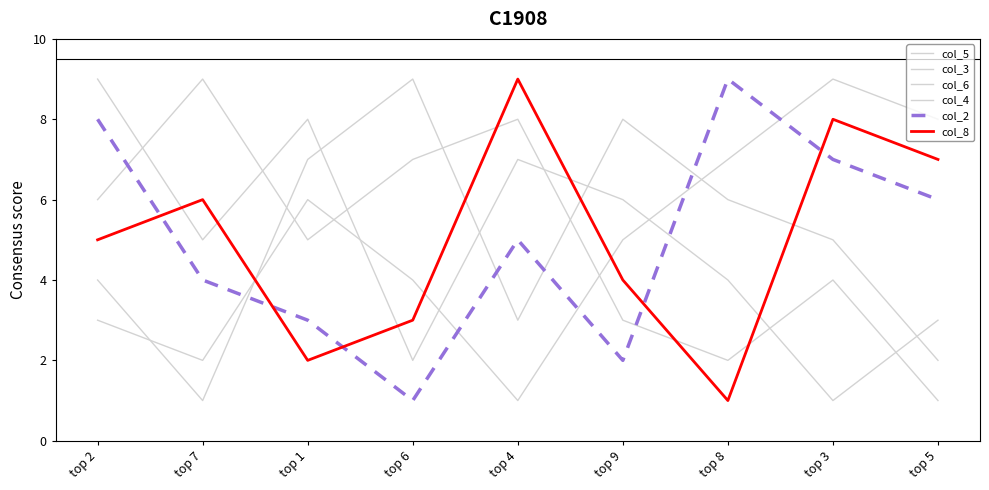

How many lines are shown in the chart?

6